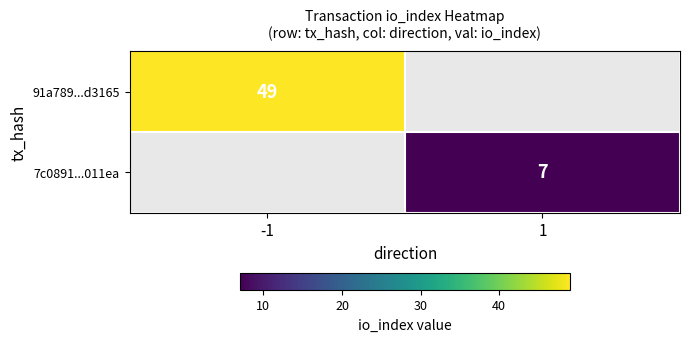

The 7c0891...011ea series shows 10 at 1. True or false?

False